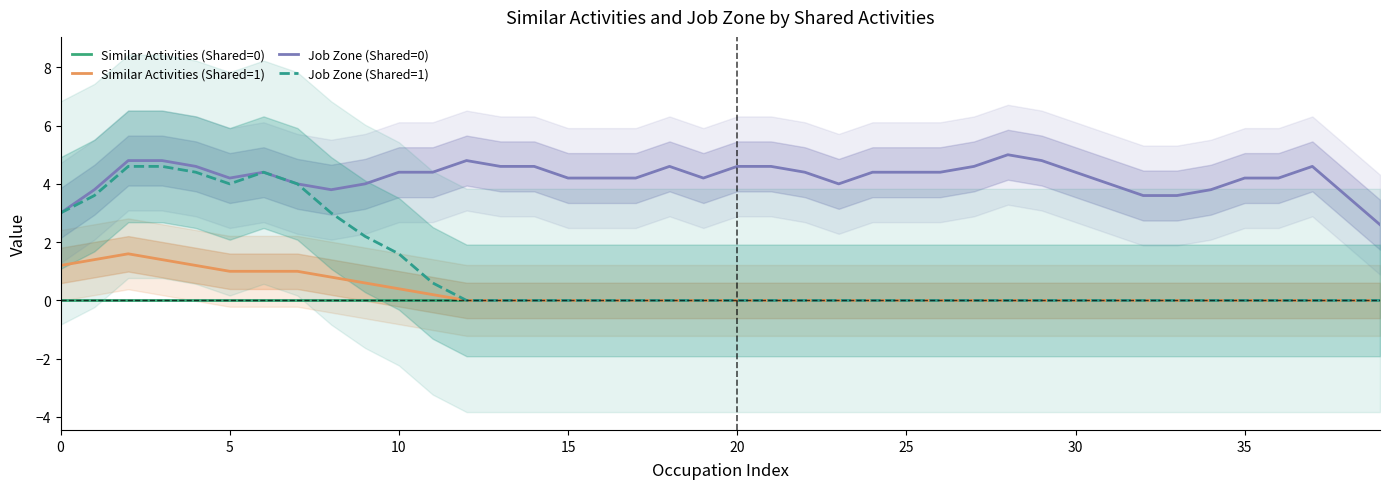

List the series in order of their peak value, highest first.

Job Zone (Shared=0), Job Zone (Shared=1), Similar Activities (Shared=1), Similar Activities (Shared=0)